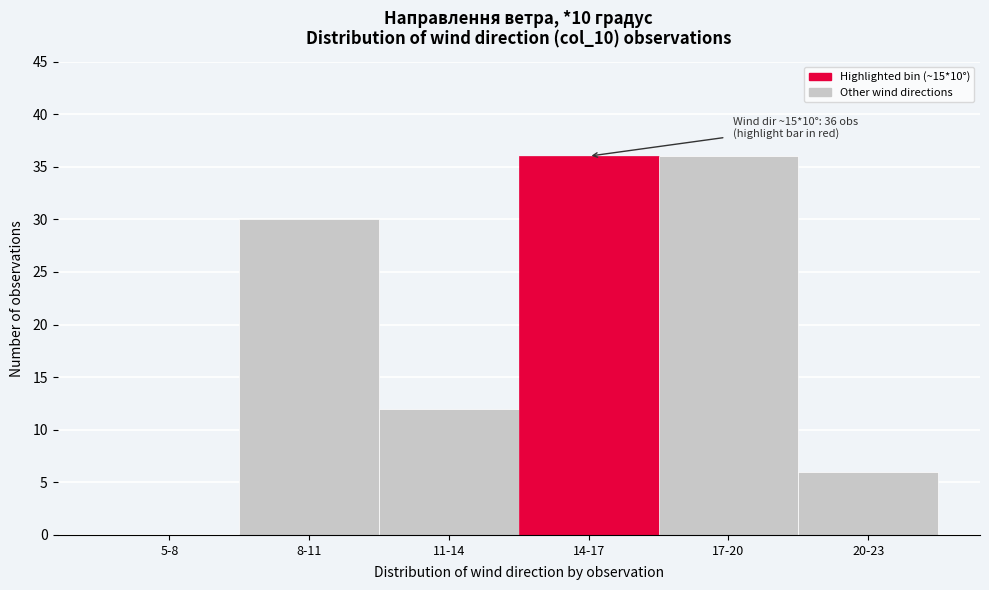

Reading right to left, list all the values displayed in this chart.

20-23=6	17-20=36	14-17=36	11-14=12	8-11=30	5-8=0